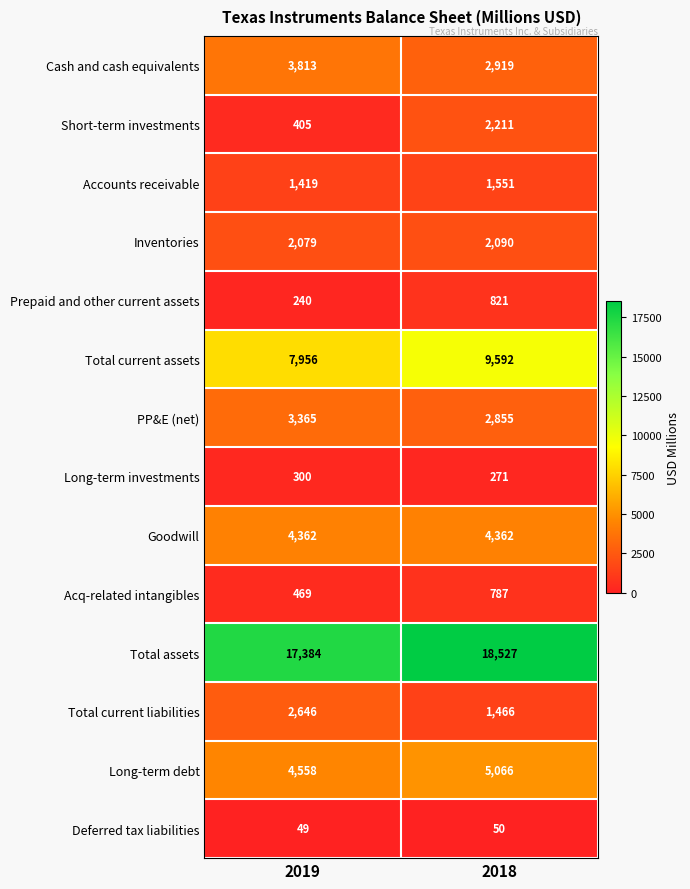

At which category is the sum across all series the highest?

2018